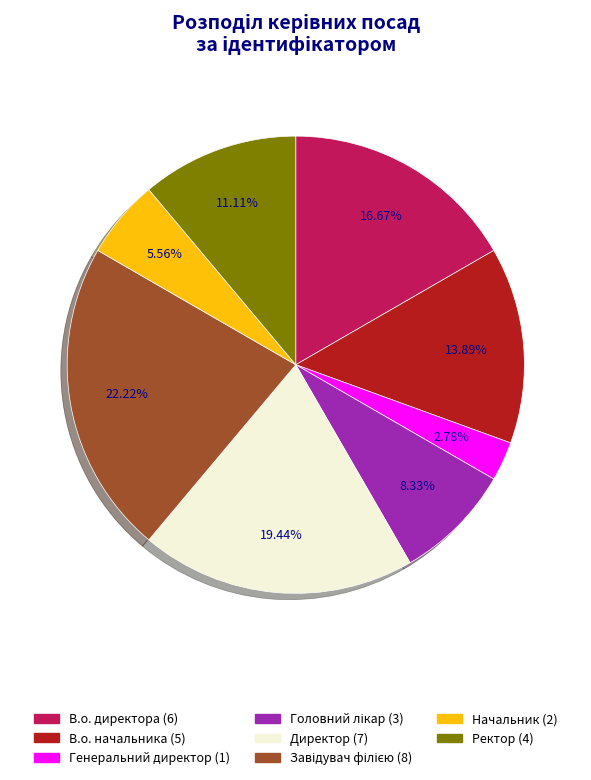

How many slices are in this pie chart?

8